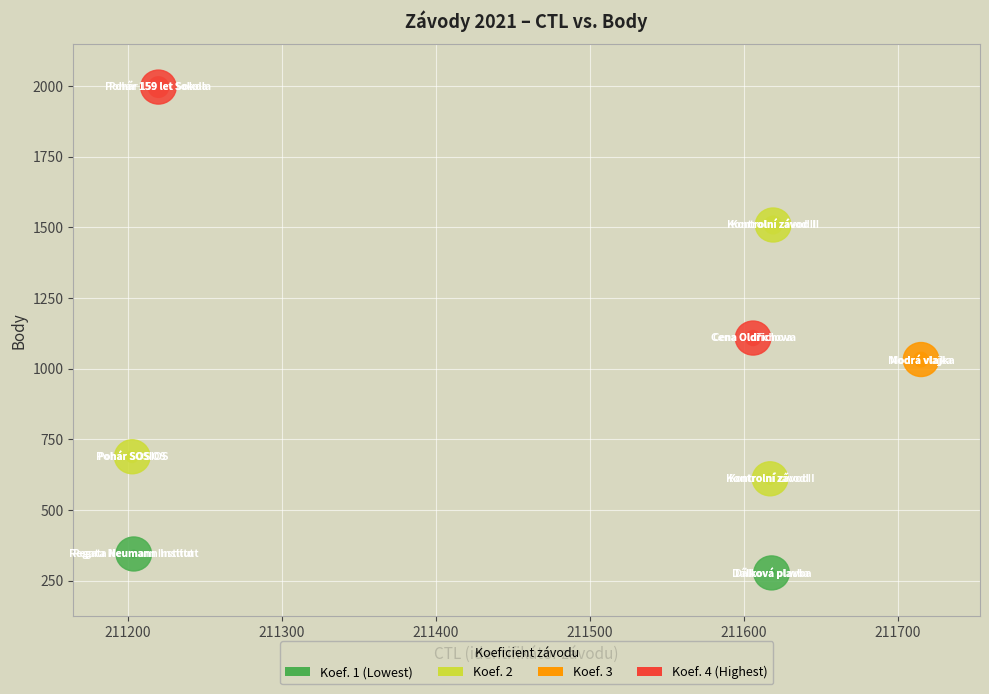

What Y value in the scatter plot is closest to 1136?

1108